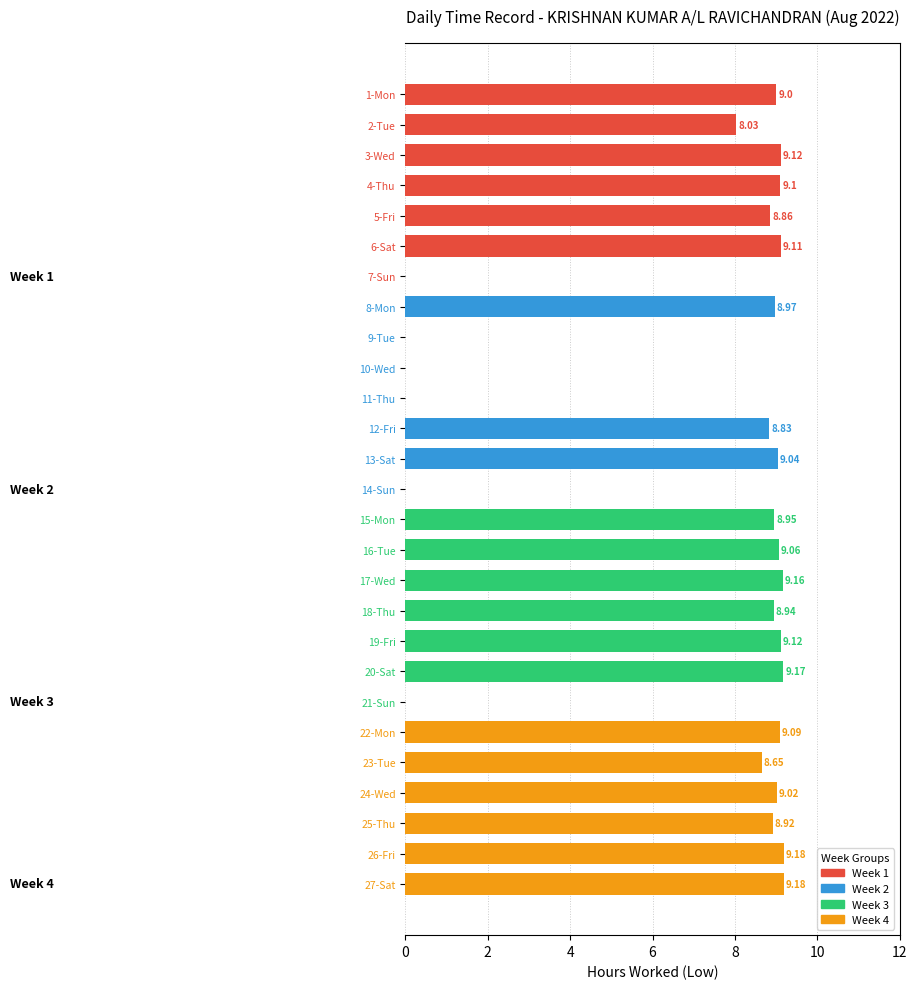

What is the sum of all values?

188.5